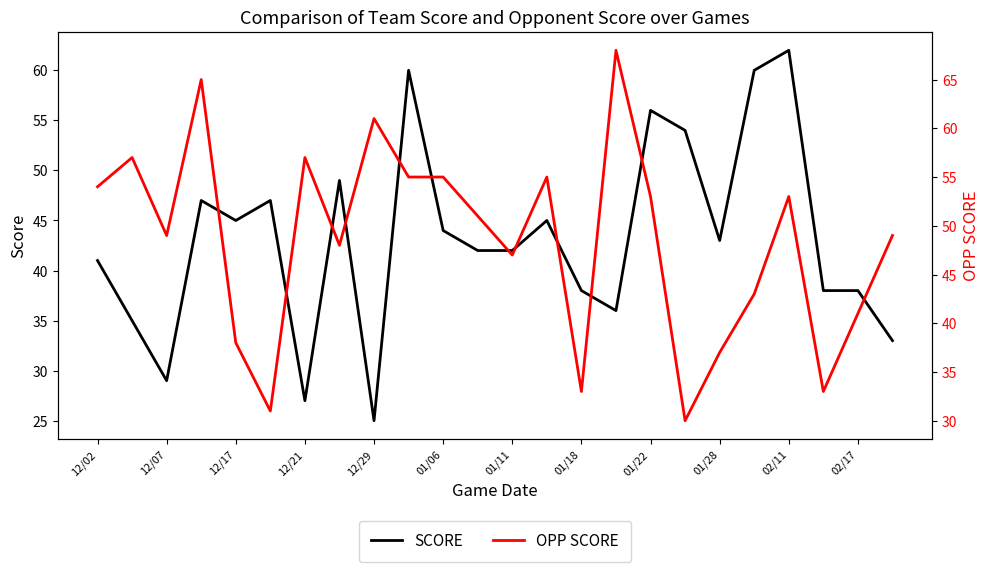

What is the spread (max minus min) of values at 19?

17